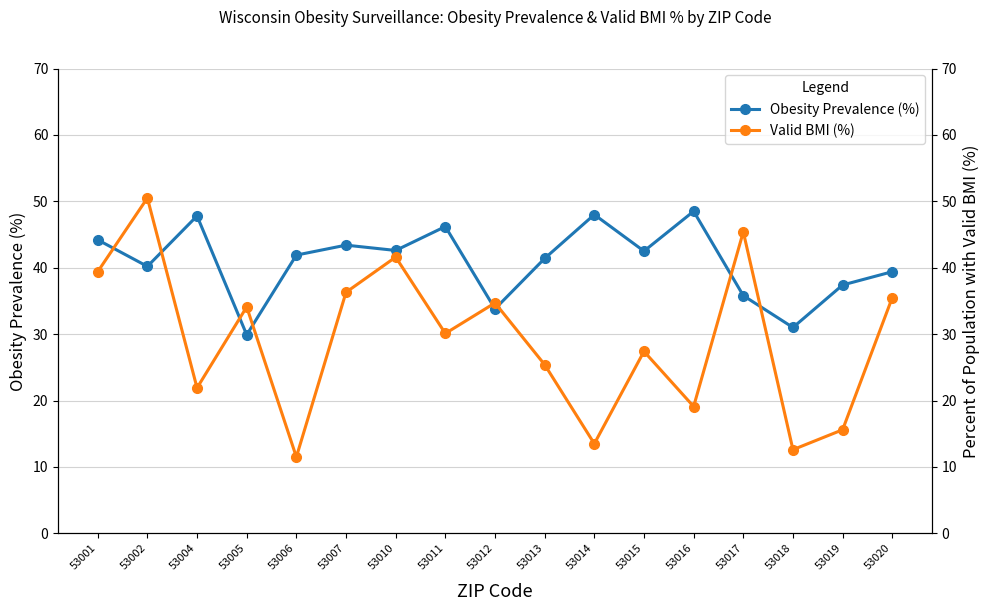

Is this an area chart (filled region under the line)?

No